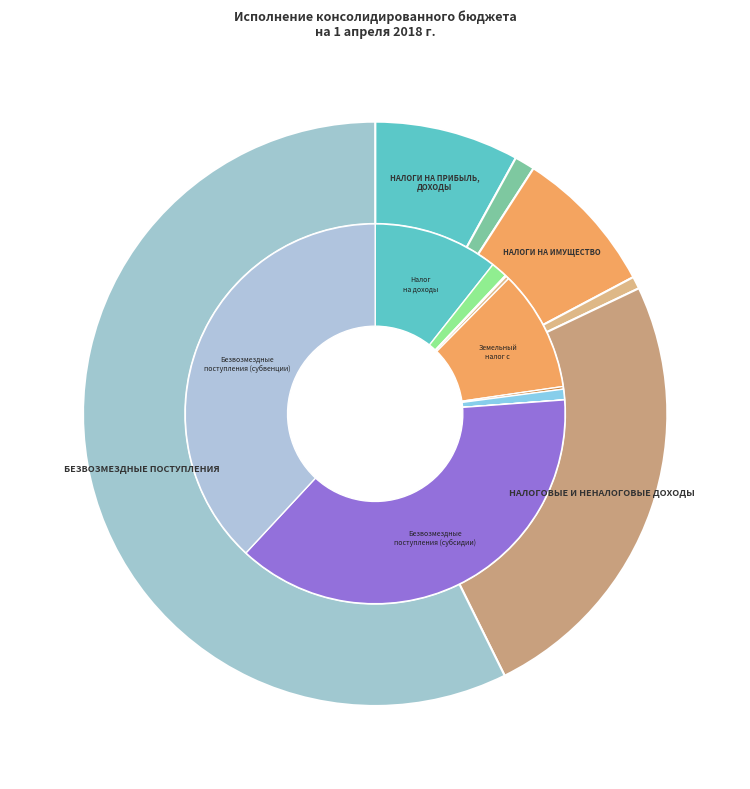

Which has a higher value, ДОХОДЫ ОТ ИСПОЛЬЗОВАНИЯ ИМУЩЕСТВА or НАЛОГОВЫЕ И НЕНАЛОГОВЫЕ ДОХОДЫ?

НАЛОГОВЫЕ И НЕНАЛОГОВЫЕ ДОХОДЫ